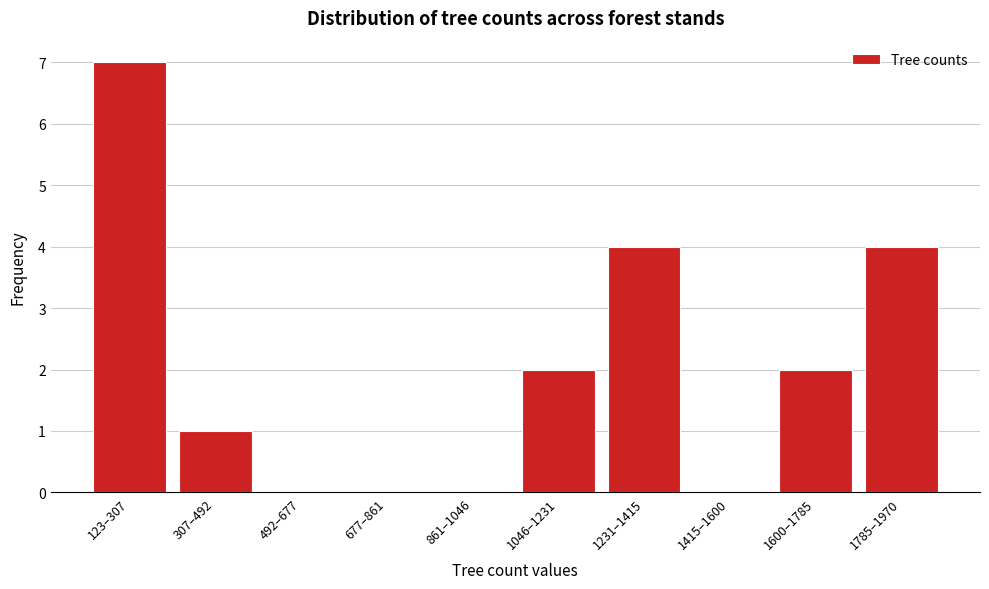

Reading left to right, extract all data points from this chart.

123–307=7	307–492=1	492–677=0	677–861=0	861–1046=0	1046–1231=2	1231–1415=4	1415–1600=0	1600–1785=2	1785–1970=4